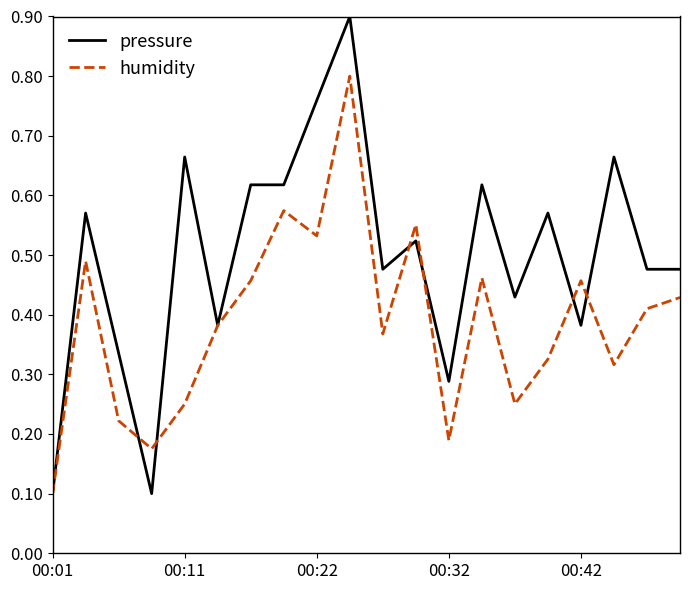

Which series has the largest total across all categories?

pressure